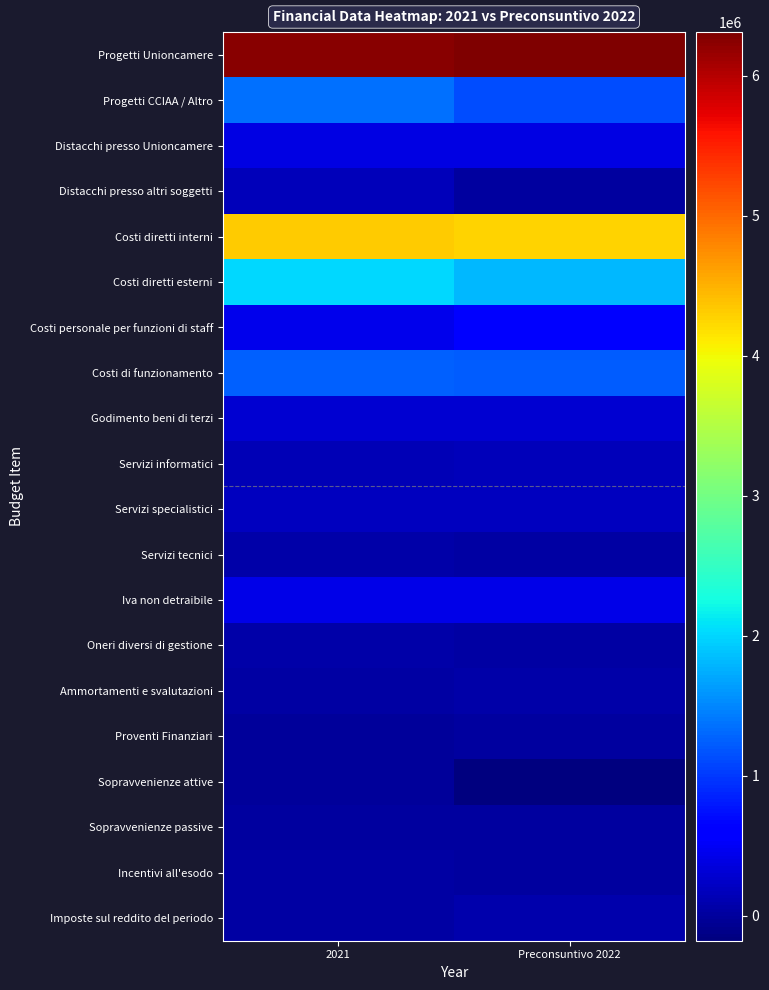

At 2021, list the series in order from largest to smallest.

Progetti Unioncamere, Costi diretti interni, Costi diretti esterni, Progetti CCIAA / Altro, Costi di funzionamento, Costi personale per funzioni di staff, Iva non detraibile, Distacchi presso Unioncamere, Godimento beni di terzi, Servizi specialistici, Distacchi presso altri soggetti, Servizi informatici, Servizi tecnici, Oneri diversi di gestione, Ammortamenti e svalutazioni, Imposte sul reddito del periodo, Incentivi all'esodo, Sopravvenienze passive, Proventi Finanziari, Sopravvenienze attive